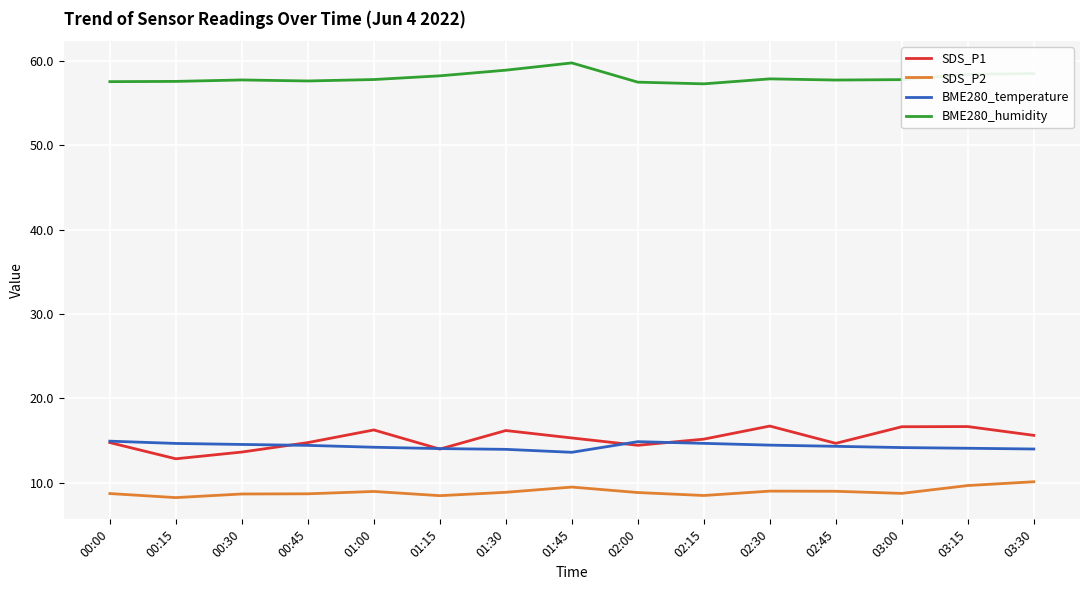

True or false: BME280_humidity has a value of 57.5 at 02:00.

True